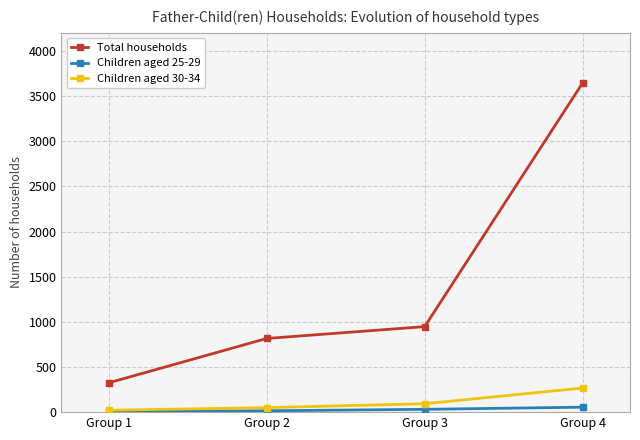

True or false: Total households and Children aged 30-34 intersect in this chart.

False